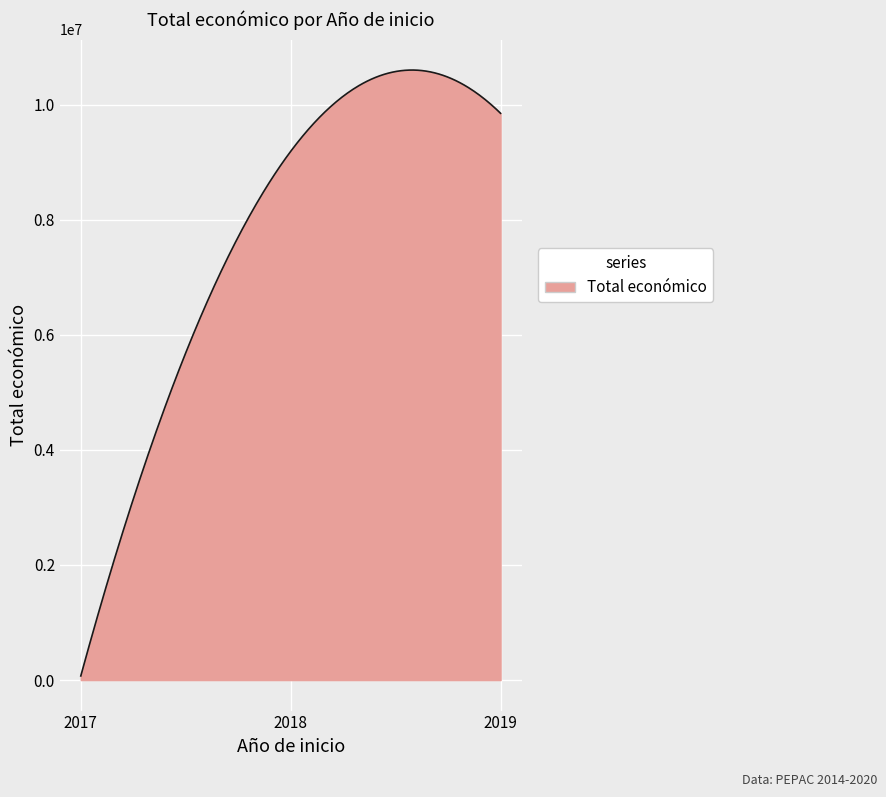

What is the difference between the maximum and minimum values?

10527786.1